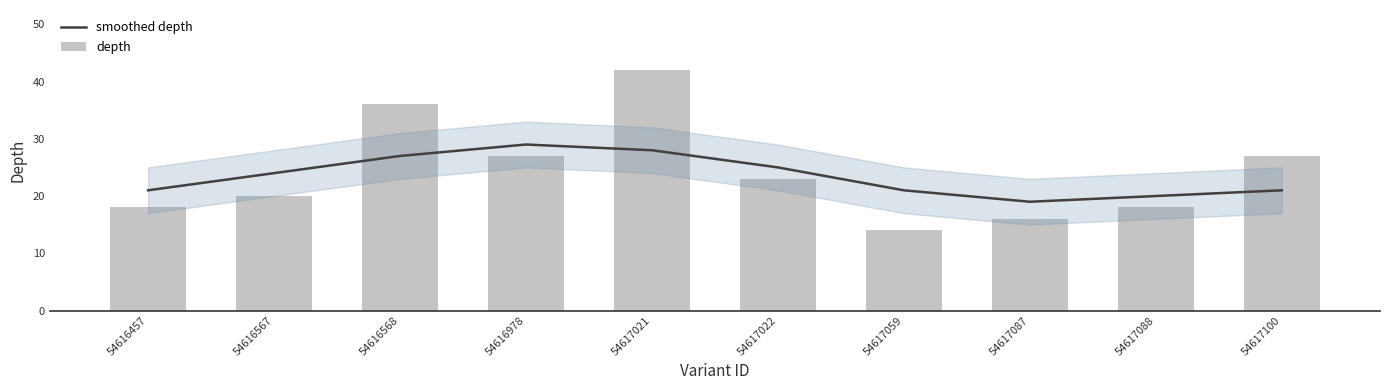

Reading left to right, extract all data points from this chart.

smoothed depth: 21	24	27	29	28	25	21	19	20	21
depth: 18	20	36	27	42	23	14	16	18	27